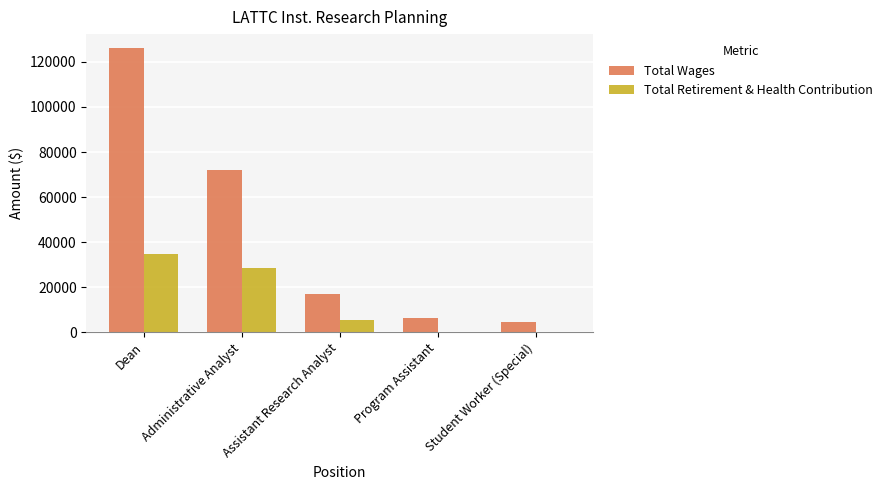

What is the sum of the Total Retirement & Health Contribution values at Student Worker (Special) and Dean?

34927